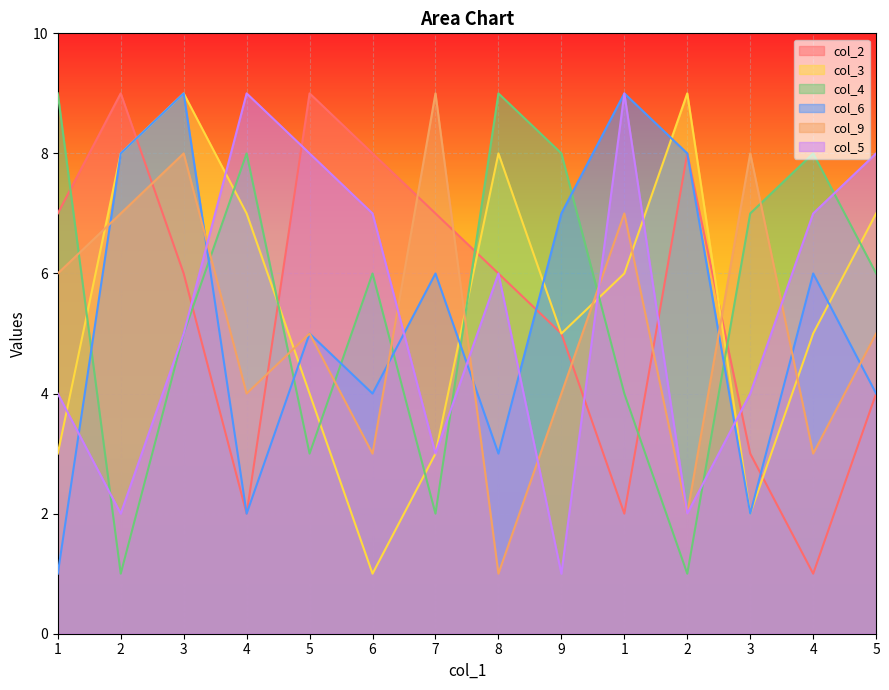

Which series ends up on top after the final intersection of col_5 and col_4?

col_5